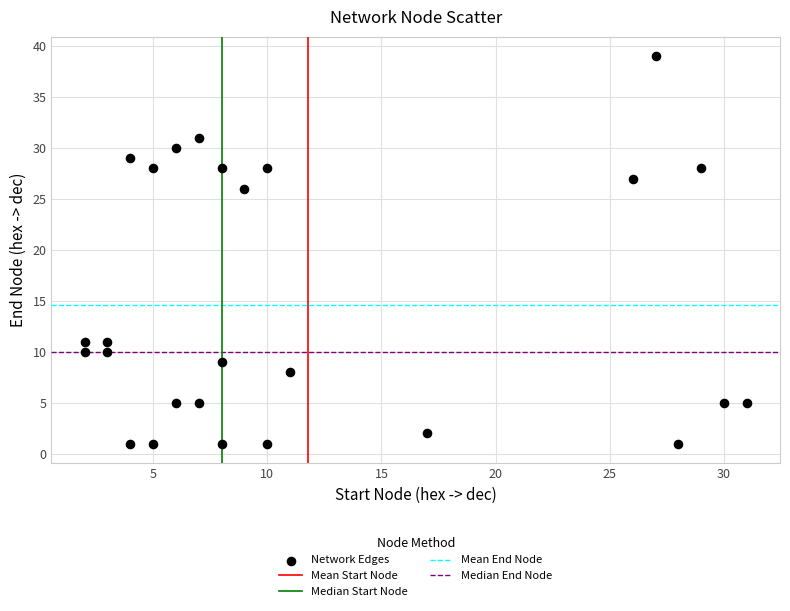

What is the range of Y values (max minus min)?

38